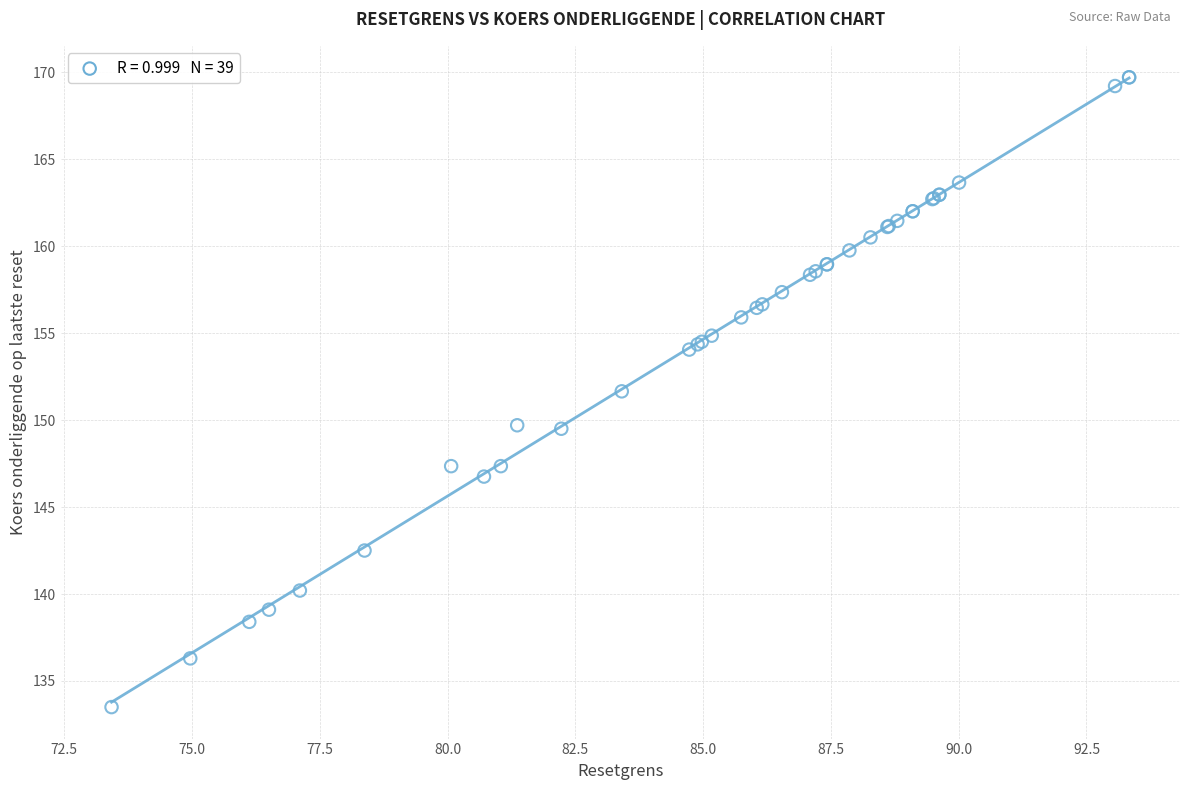

What Y value in the scatter plot is closest to 151?

151.7